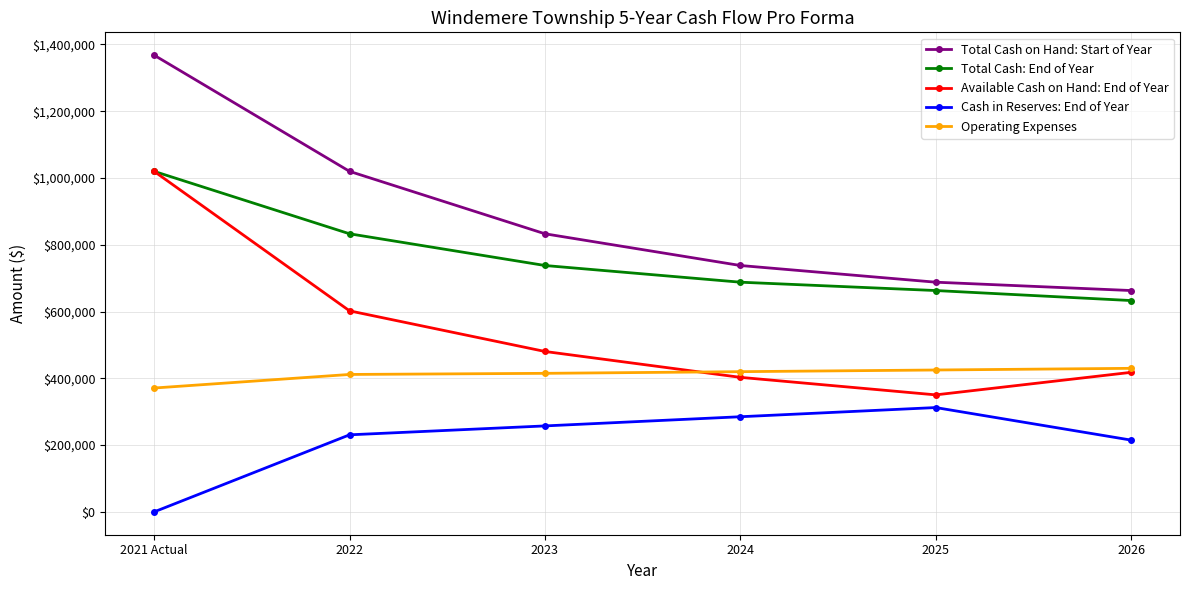

At which label does Total Cash on Hand: Start of Year first exceed 833000?

2021 Actual